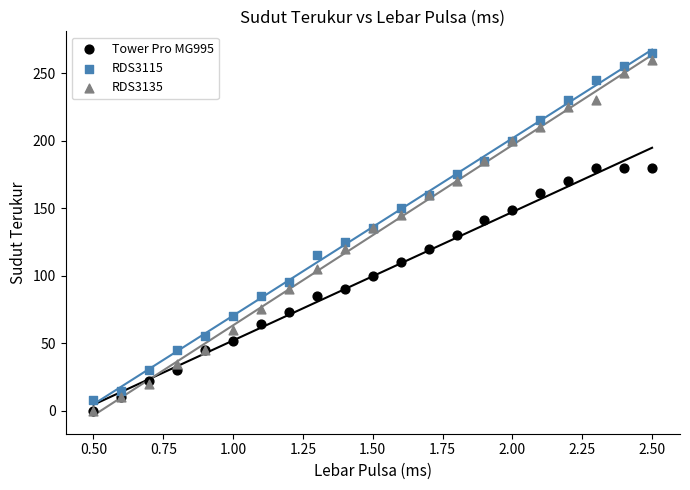

Which series has the widest spread of Y values?

RDS3135